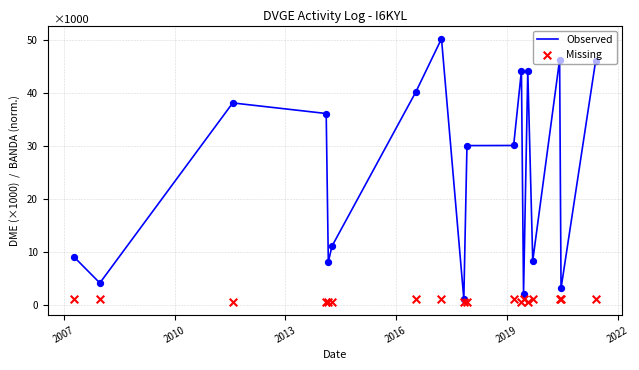

At how many categories does at least one series exceed 27?

10